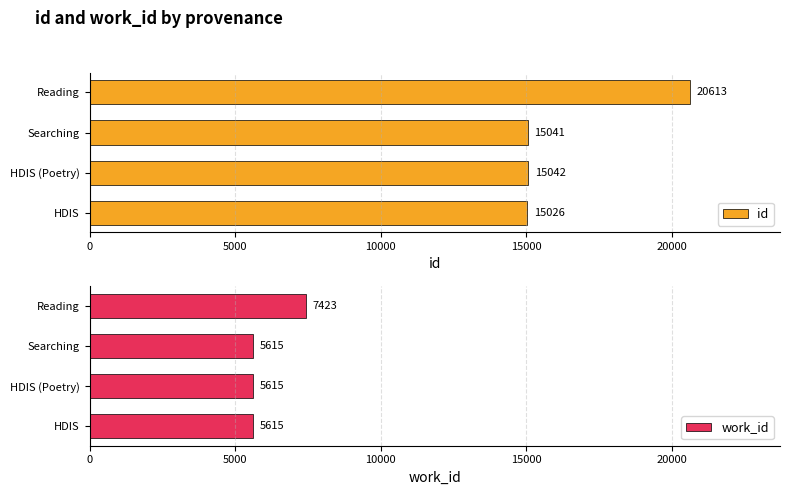

The work_id series shows 7423 at Reading. True or false?

True